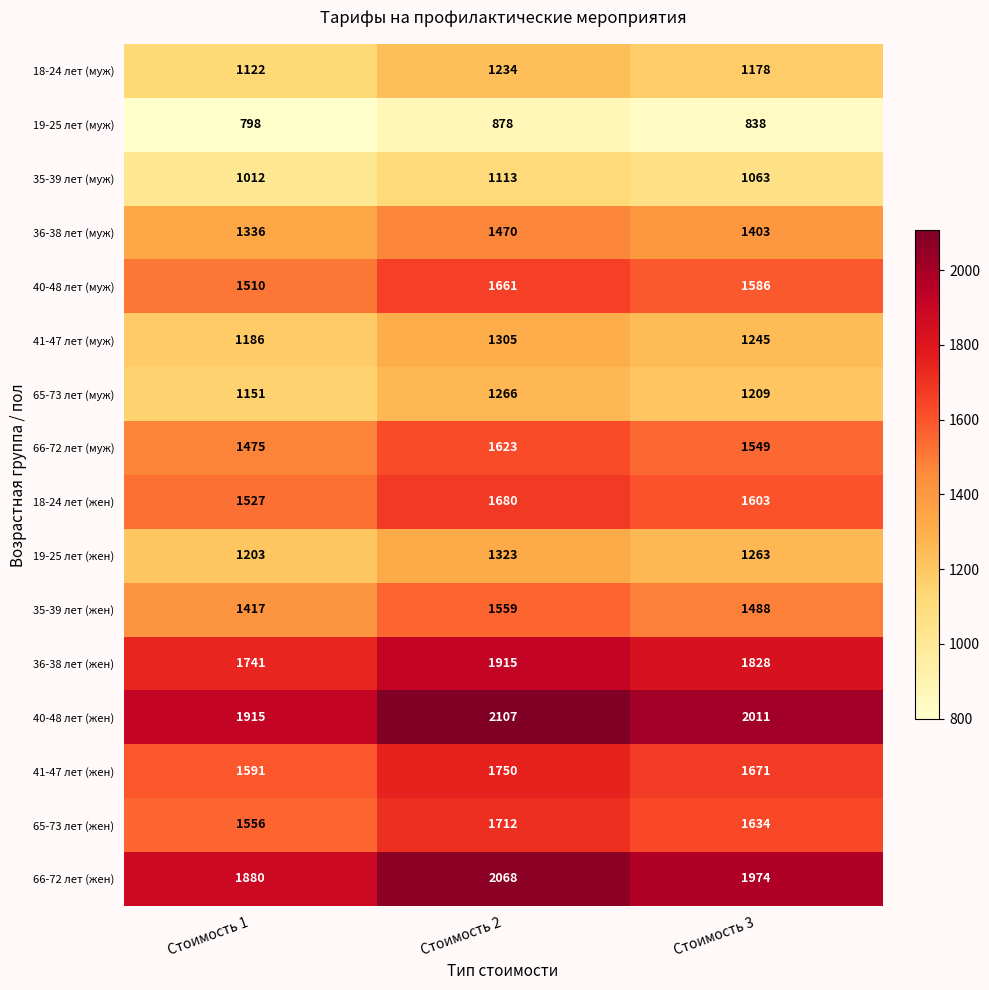

How many values in the 66-72 лет (жен) series are below 1974?

1